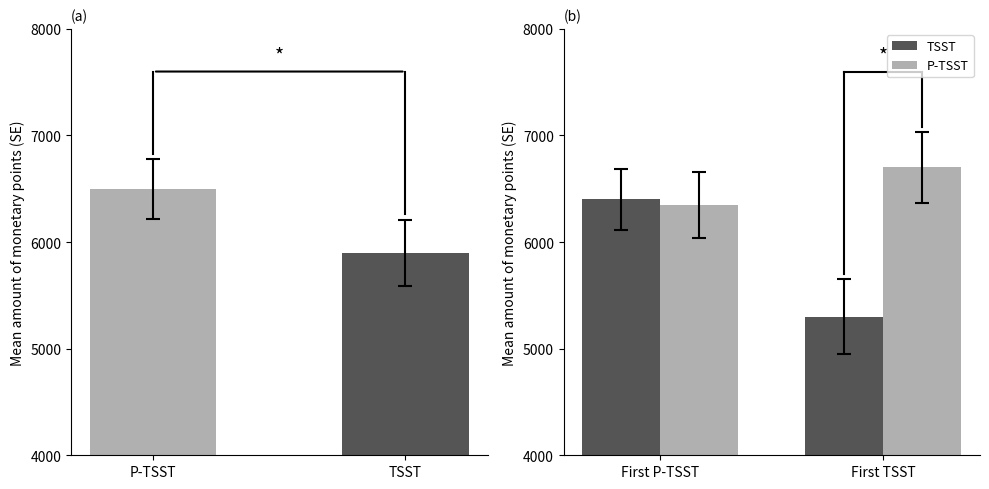

What is the label of the 1st bar from the right?

First TSST